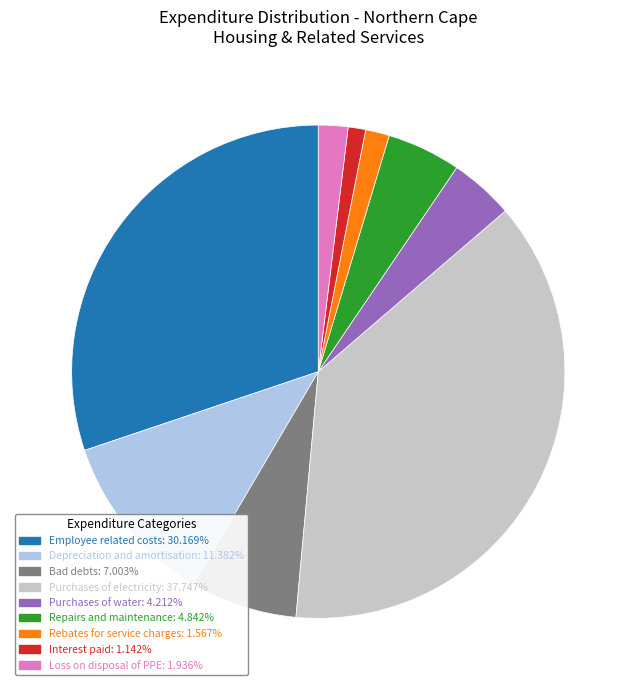

What is the largest slice in the pie chart?

Purchases of electricity